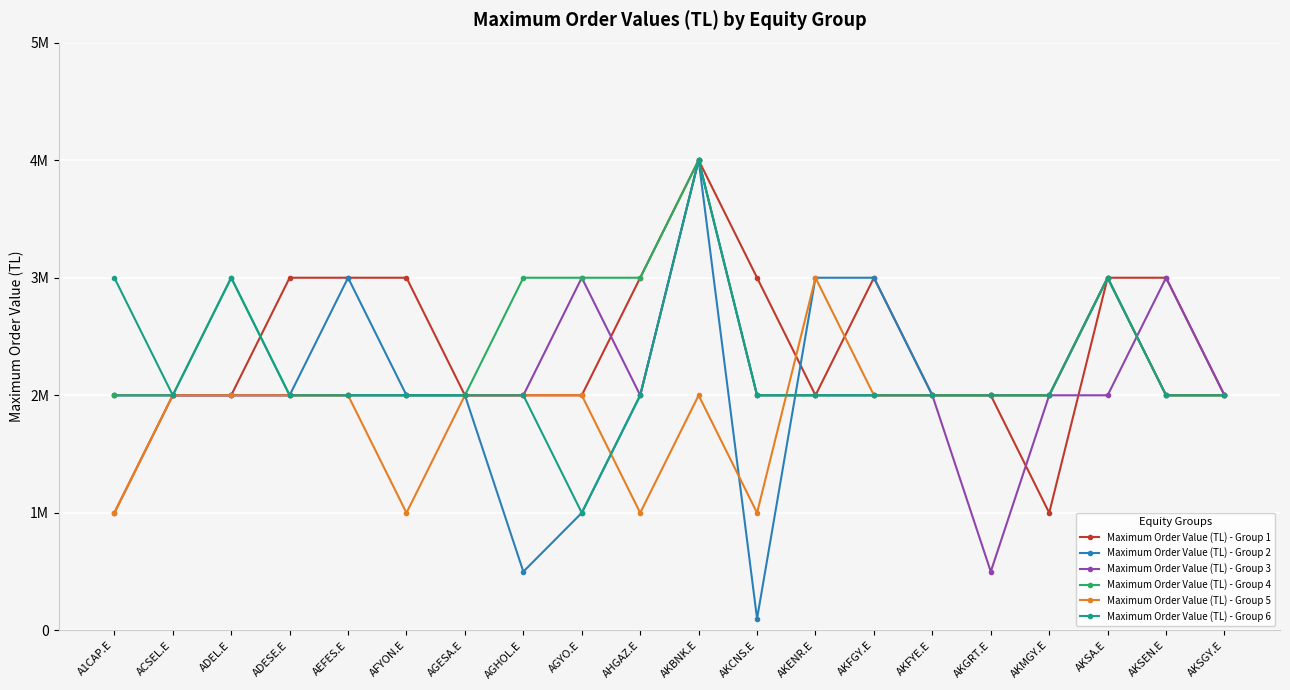

What are all the series names shown in the legend?

Maximum Order Value (TL) - Group 1, Maximum Order Value (TL) - Group 2, Maximum Order Value (TL) - Group 3, Maximum Order Value (TL) - Group 4, Maximum Order Value (TL) - Group 5, Maximum Order Value (TL) - Group 6